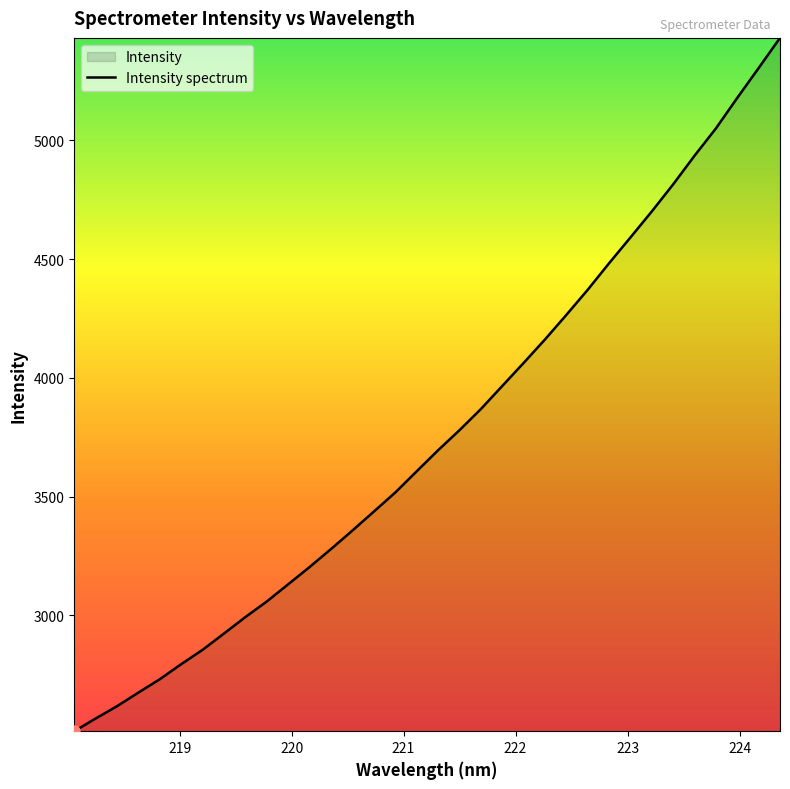

The value at 223.408 is 4815.1. True or false?

True